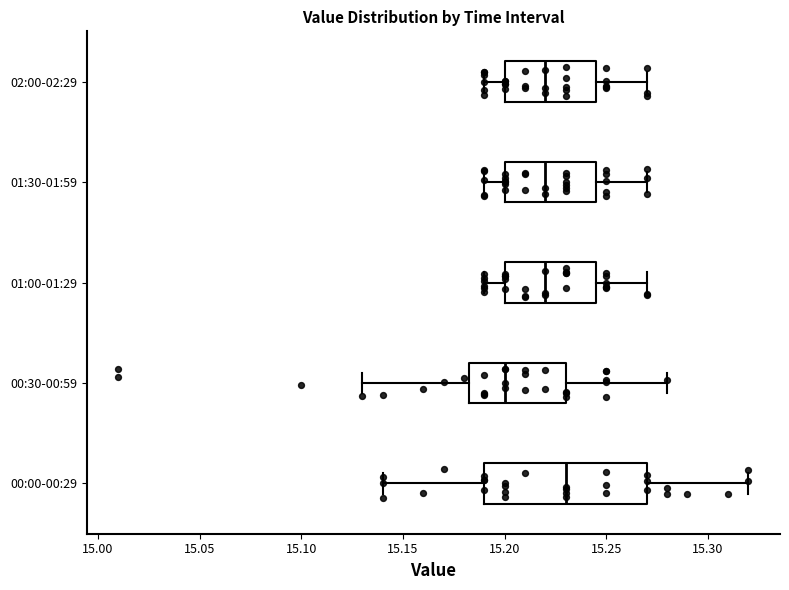

Reading bottom to top, read every box against the x-axis: the position of its median line, the range the box covers, and the ends of its whiskers. The values are not printed on the chart, so give them approximately, as read against the axis.

00:00-00:29: median 15.230, box 15.190 to 15.270, whiskers 15.140 to 15.320
00:30-00:59: median 15.200, box 15.185 to 15.230, whiskers 15.130 to 15.280
01:00-01:29: median 15.220, box 15.200 to 15.245, whiskers 15.190 to 15.270
01:30-01:59: median 15.220, box 15.200 to 15.245, whiskers 15.190 to 15.270
02:00-02:29: median 15.220, box 15.200 to 15.245, whiskers 15.190 to 15.270